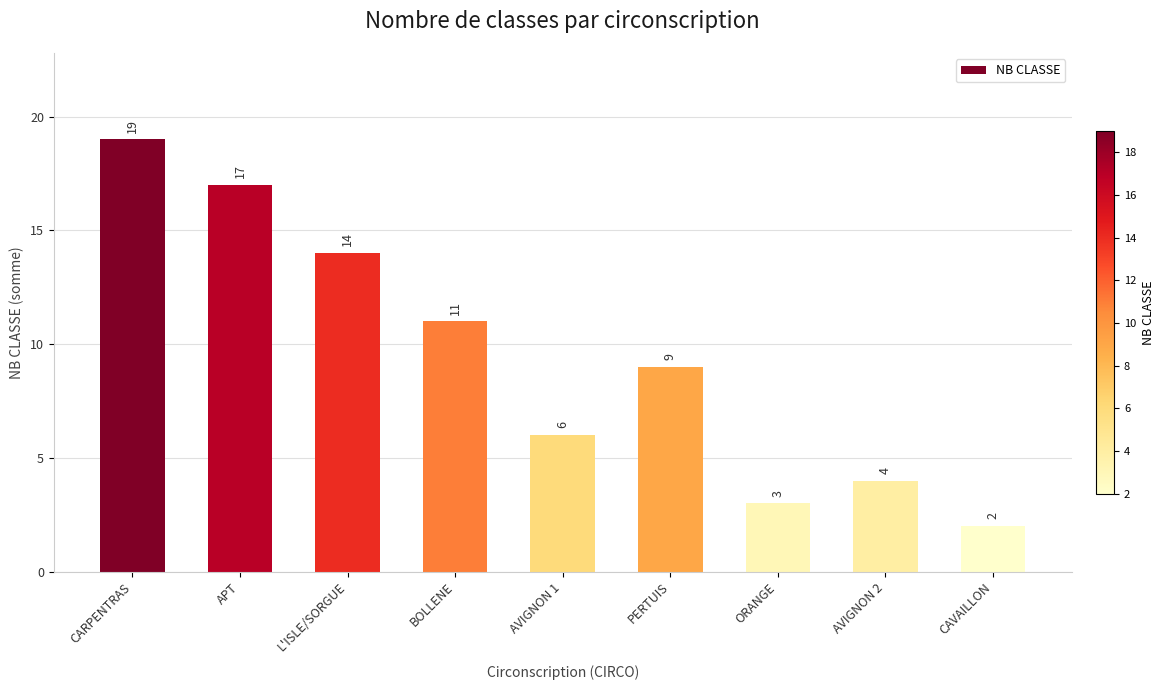

Which label corresponds to the smallest value in the chart?

CAVAILLON